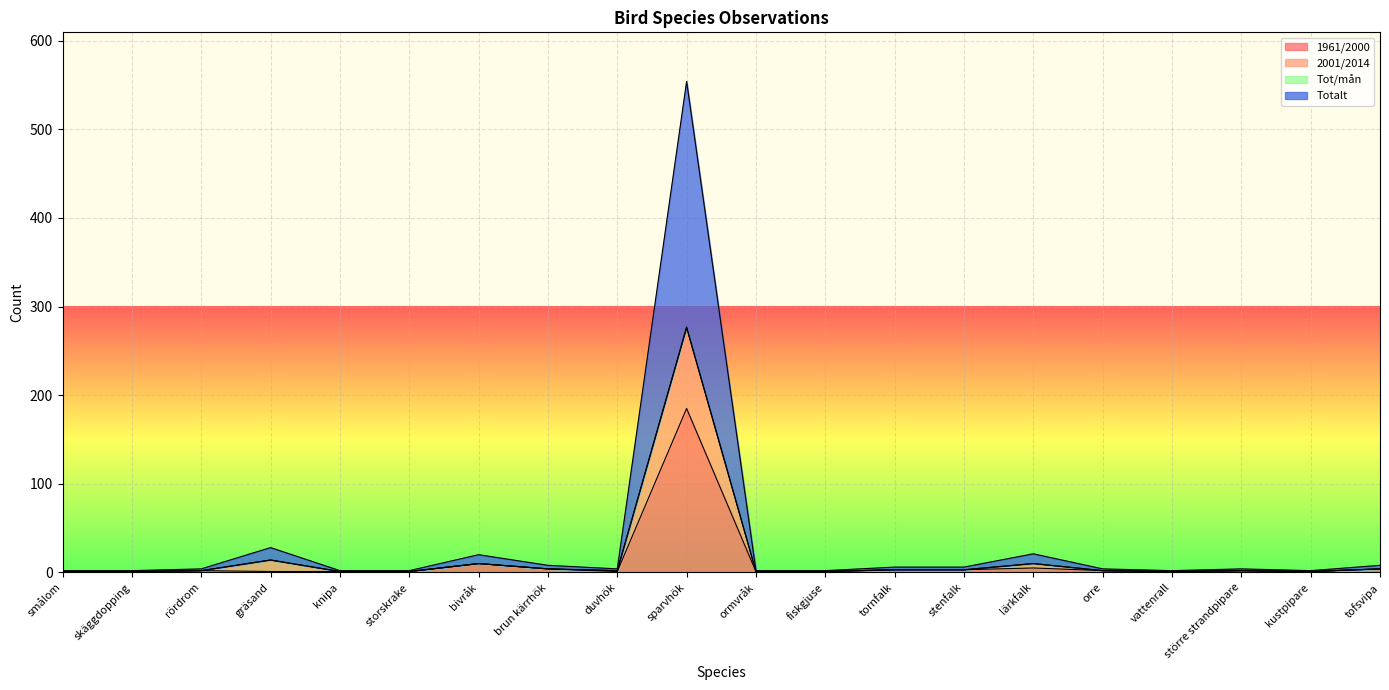

At which category does the chart reach its minimum across all series?

smålom